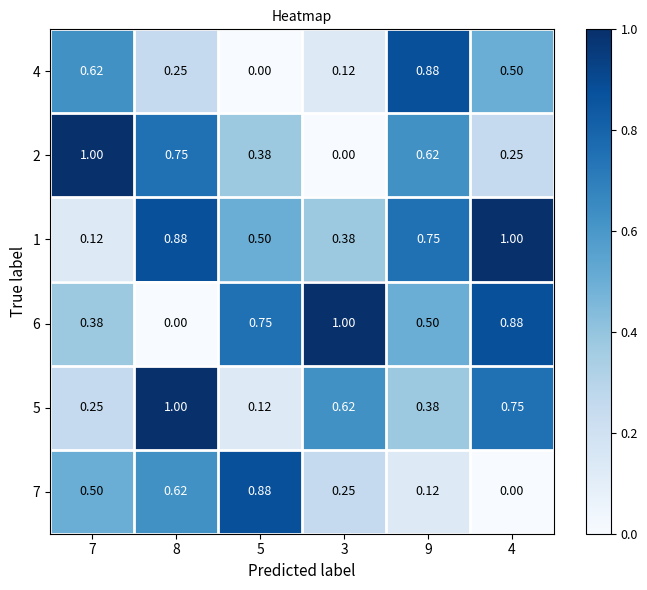

How many categories are shown in the chart?

6